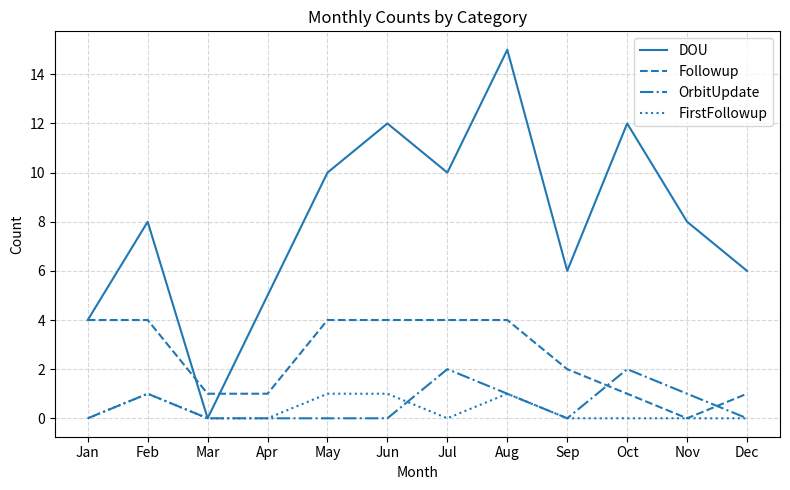

True or false: OrbitUpdate has a value of 1 at Feb.

True